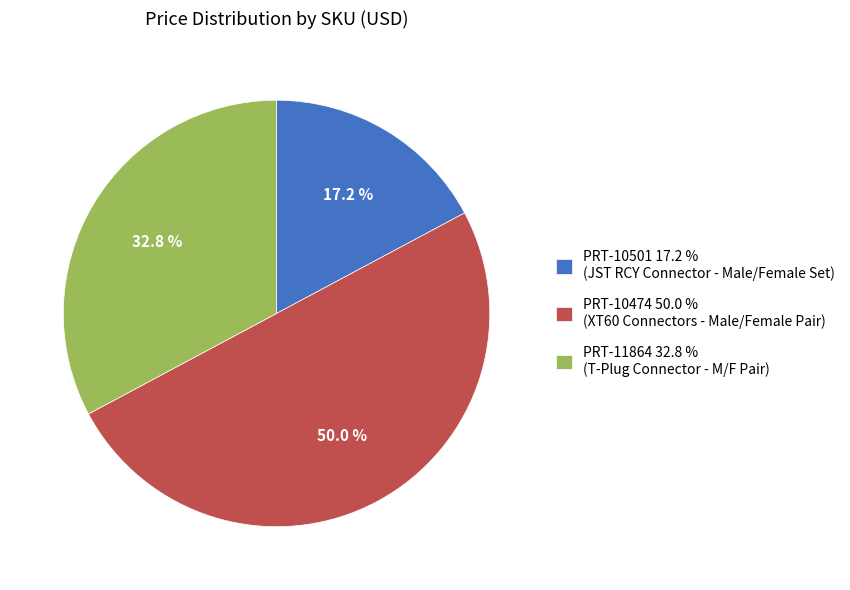

Is it true that PRT-10474 is 58% of the pie?

False